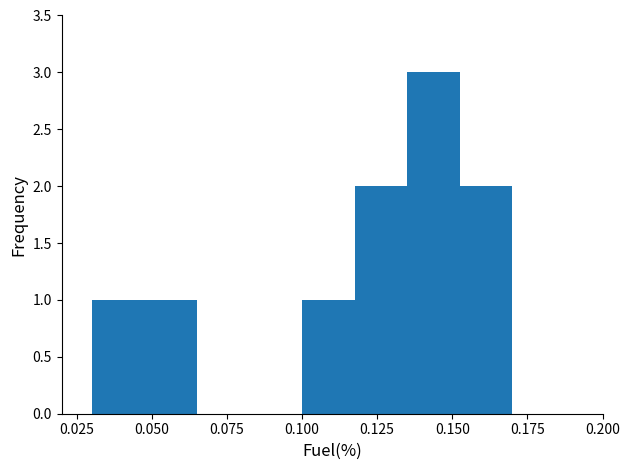

Read against the x-axis, roughly where is the centre of the tallest bar?

0.145